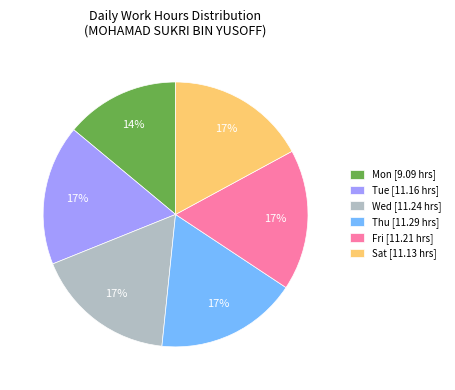

Is there a majority slice in this chart?

No